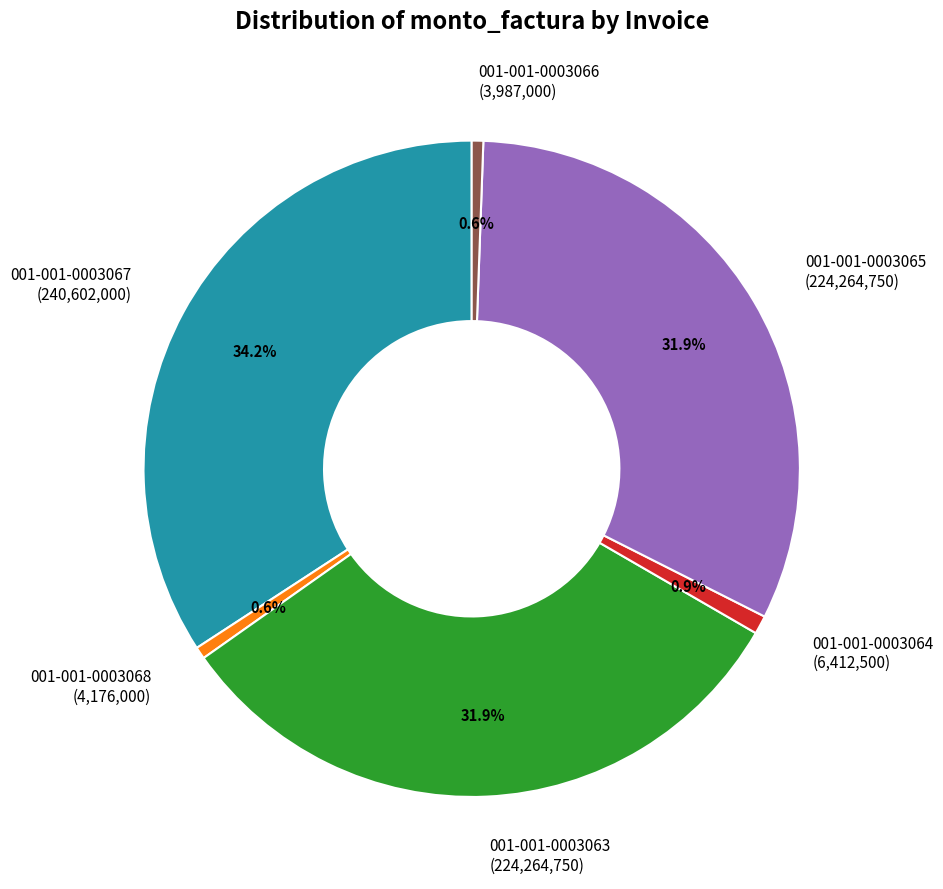

Is the sum of 001-001-0003065 and 001-001-0003066 greater than half?

No